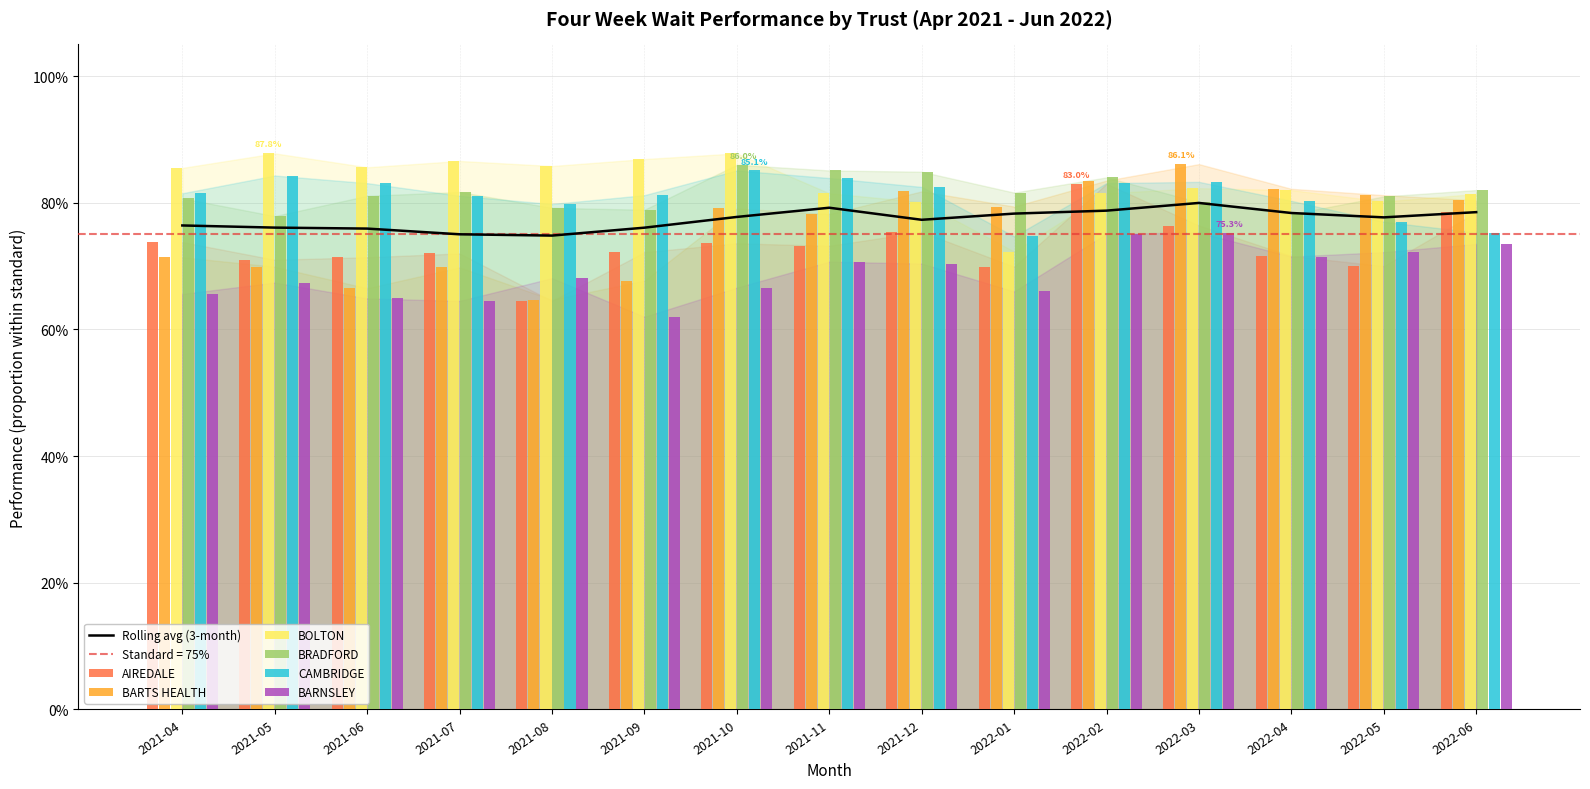

What is the difference between the second highest and second lowest values in the BRADFORD series?

0.1